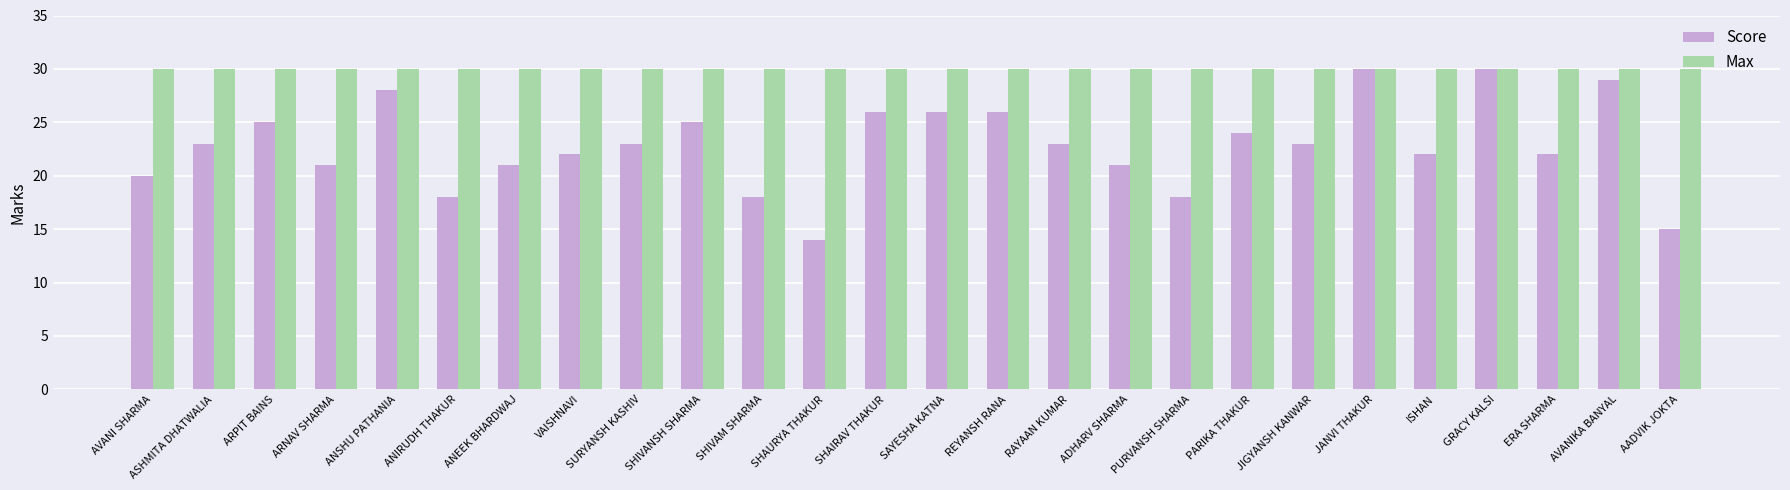

What is the lowest value of the Max series?

30